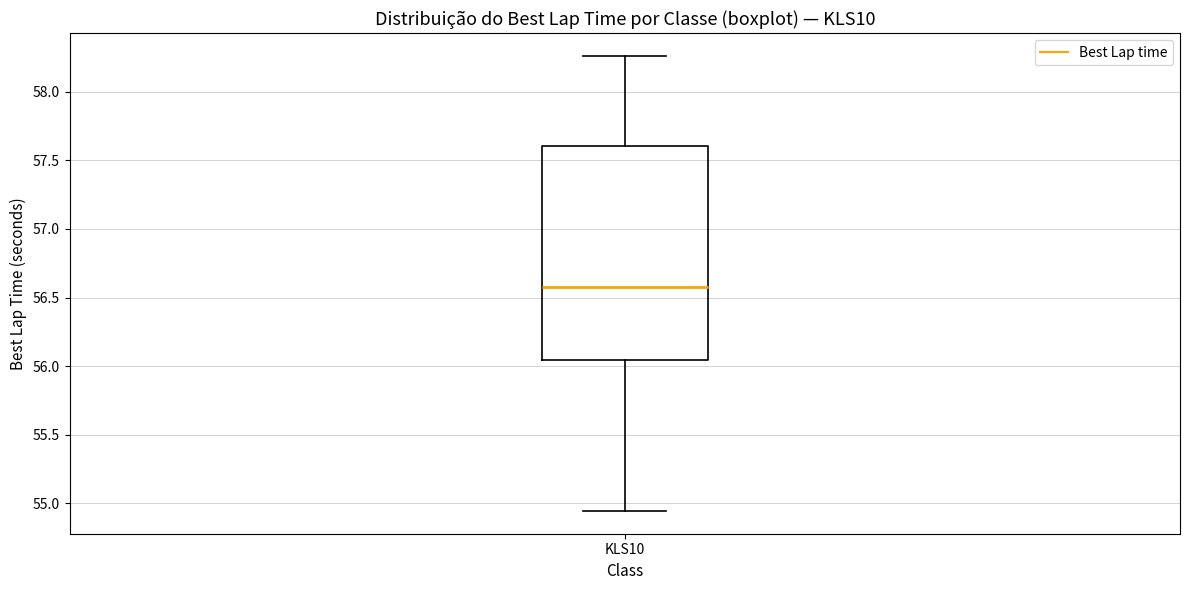

Where does the upper whisker of the box for KLS10 end on the y-axis? The values are not printed on the chart, so give them approximately, as read against the axis.

58.25